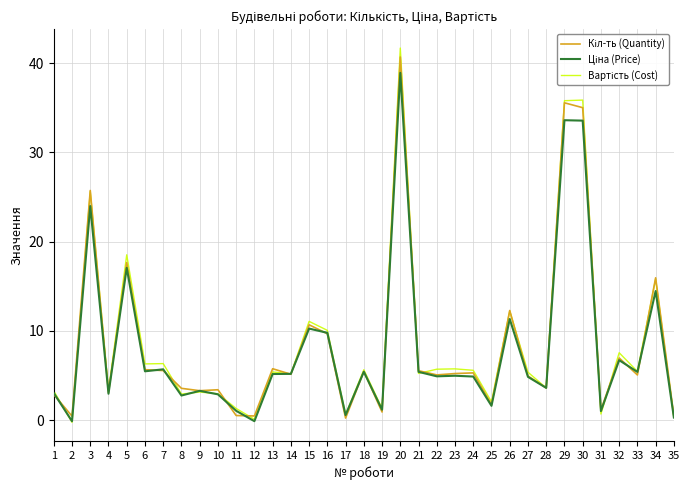

What is the spread (max minus min) of values at 7?

0.8